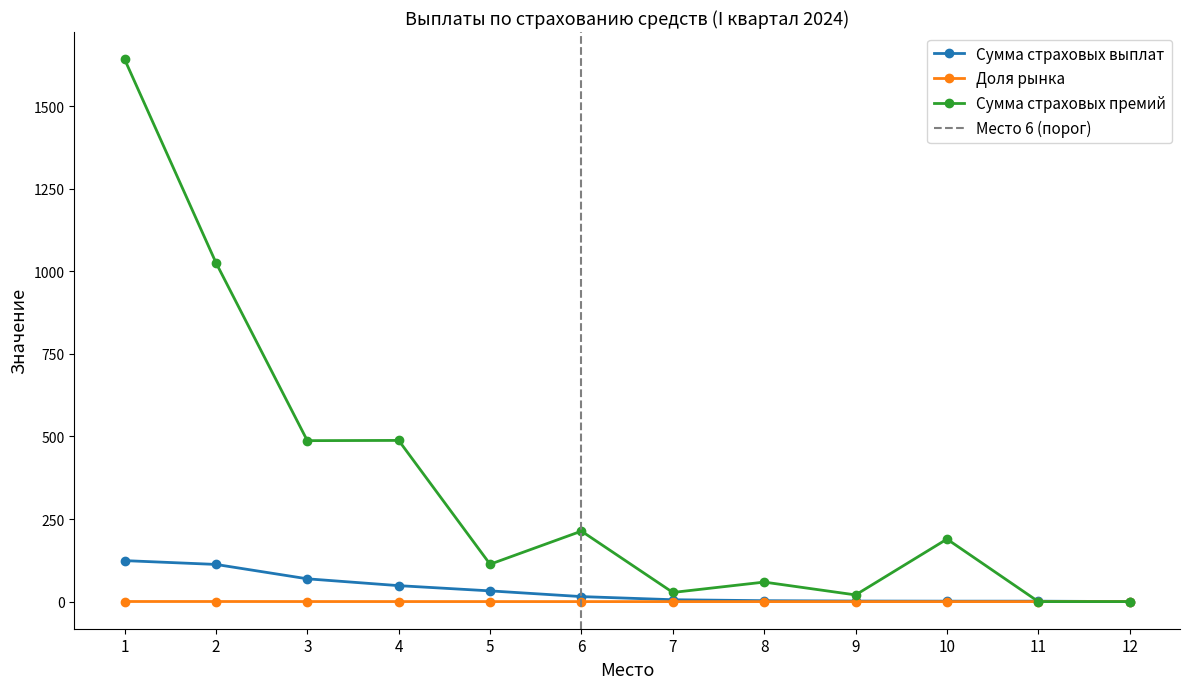

Is the value of Сумма страховых выплат at 6 greater than the value of Сумма страховых премий at 6?

No